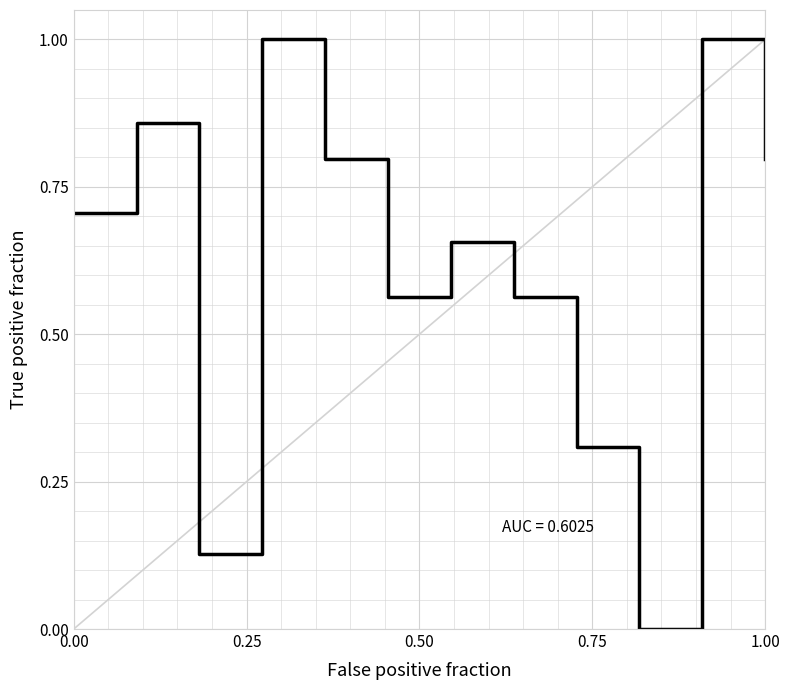

How many positive values are there?

11